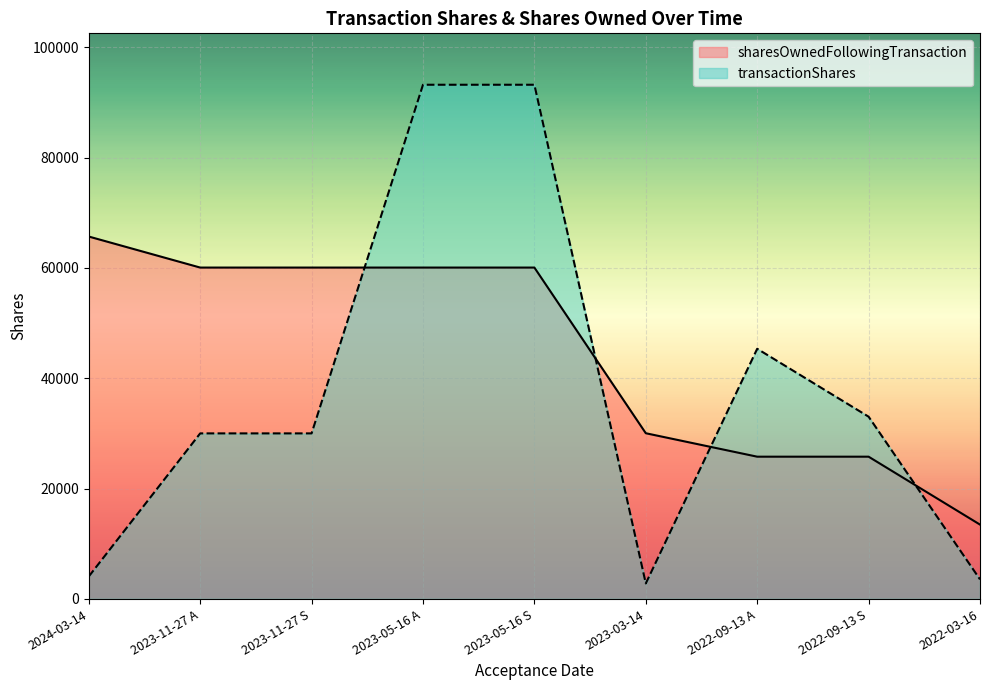

True or false: sharesOwnedFollowingTransaction has more than 1 points higher than both neighbors.

False